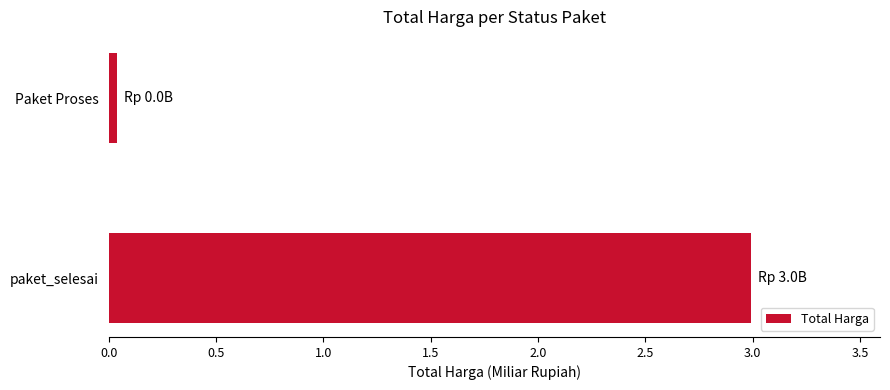

Count the number of categories in the chart.

2